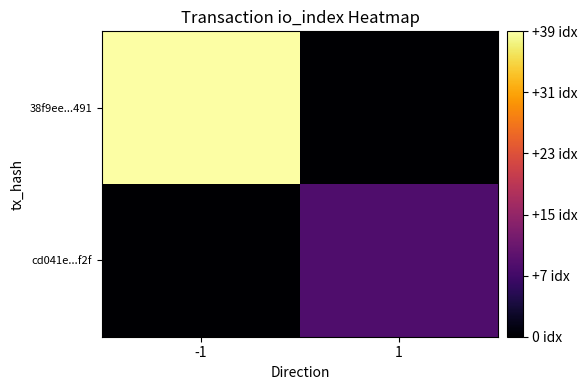

What is the spread (max minus min) of values at -1?

39